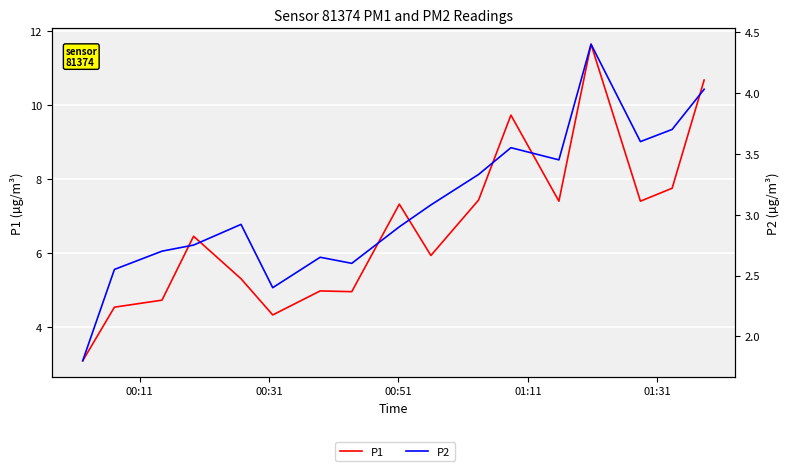

What is the difference between the maximum and minimum values in the P2 series?

2.6